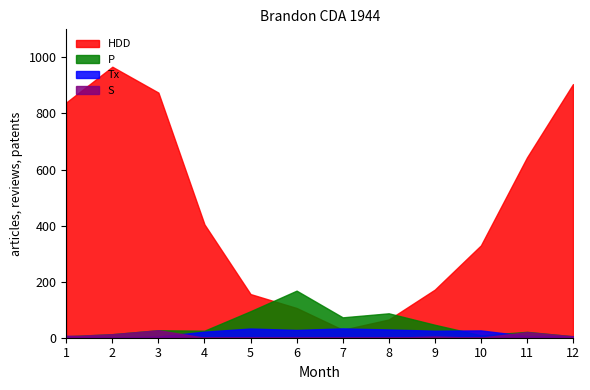

True or false: S and P intersect in this chart.

False